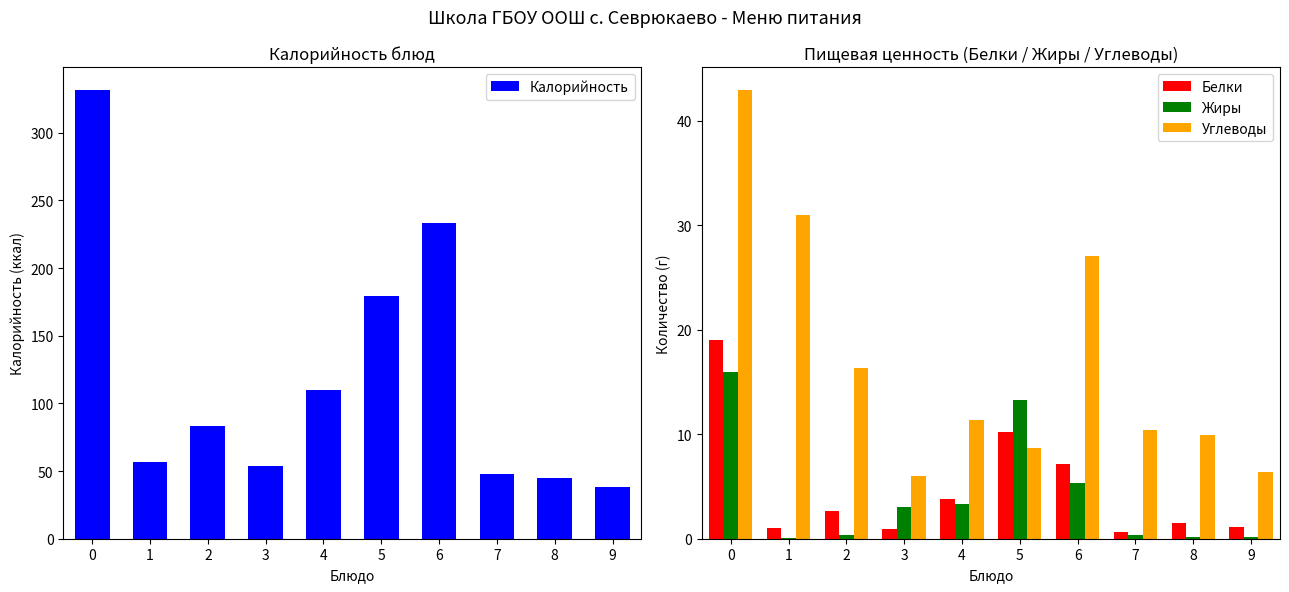

Reading right to left, extract all data points from this chart.

Калорийность: 9=38.0	8=45.2	7=47.6	6=233.0	5=179.2	4=110.0	3=54.0	2=83.0	1=57.0	0=332.0
Белки: 9=1.1	8=1.5	7=0.6	6=7.2	5=10.2	4=3.8	3=0.9	2=2.6	1=1.0	0=19.0
Жиры: 9=0.2	8=0.2	7=0.4	6=5.4	5=13.3	4=3.3	3=3.0	2=0.4	1=0.1	0=16.0
Углеводы: 9=6.4	8=9.9	7=10.4	6=27.1	5=8.7	4=11.4	3=6.0	2=16.4	1=31.0	0=43.0